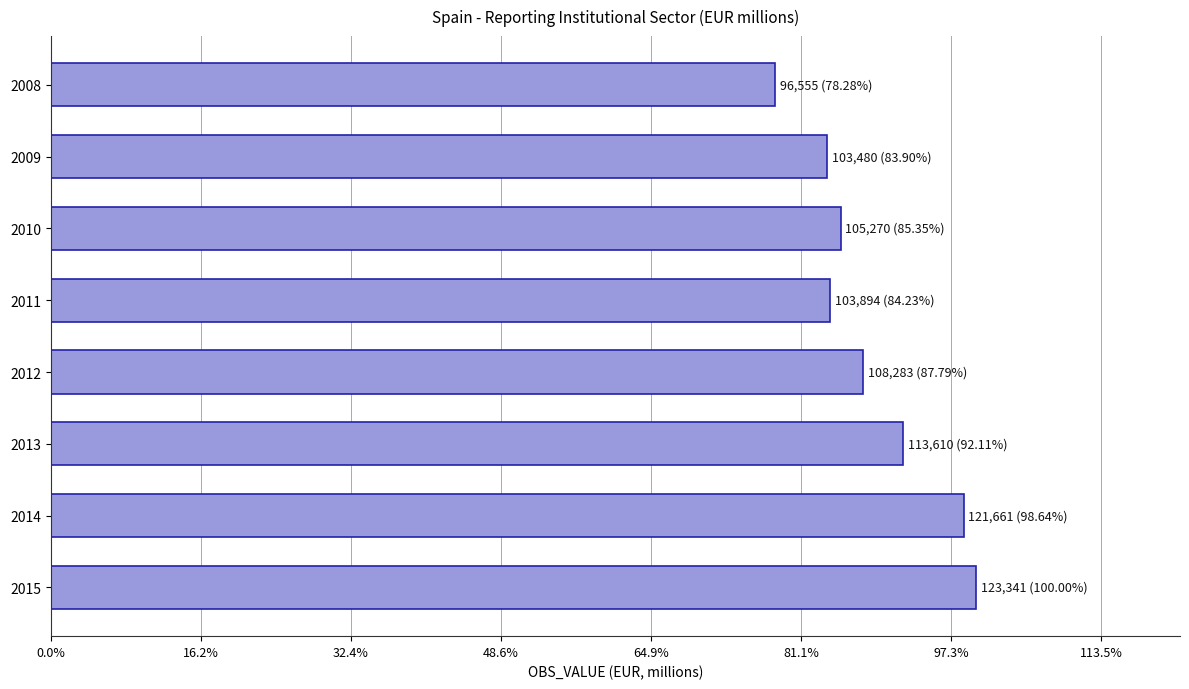

What is the greatest value displayed?

123341